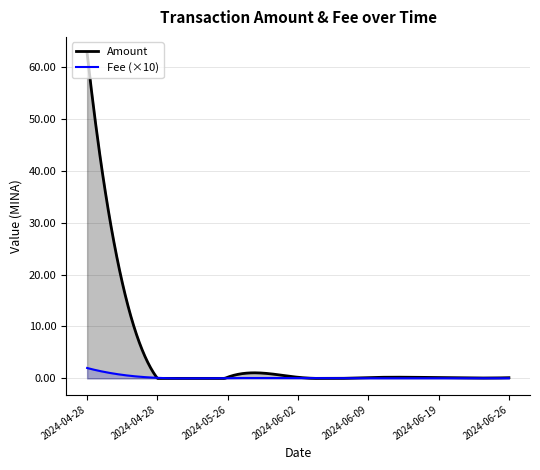

Where is the first local minimum for Amount?

2024-04-28 20:48